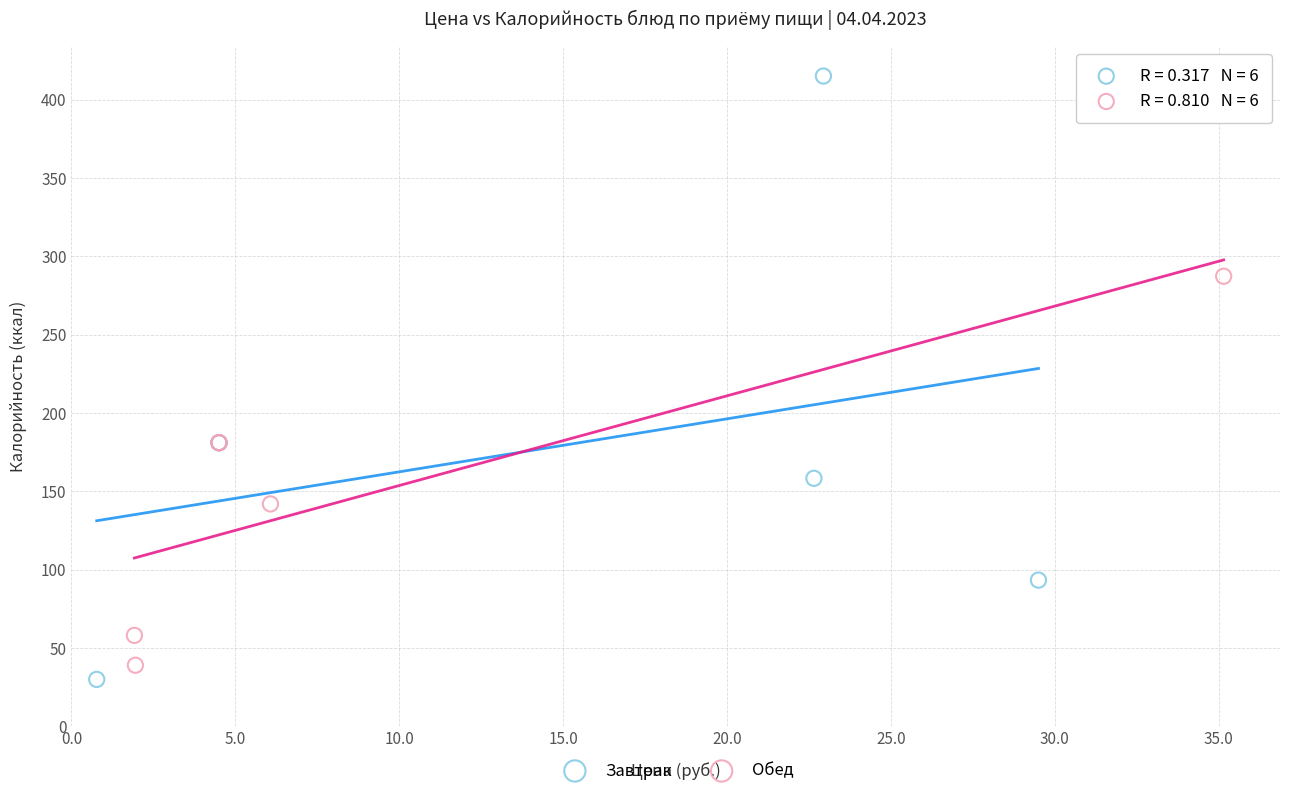

Which series has the widest spread of Y values?

Завтрак